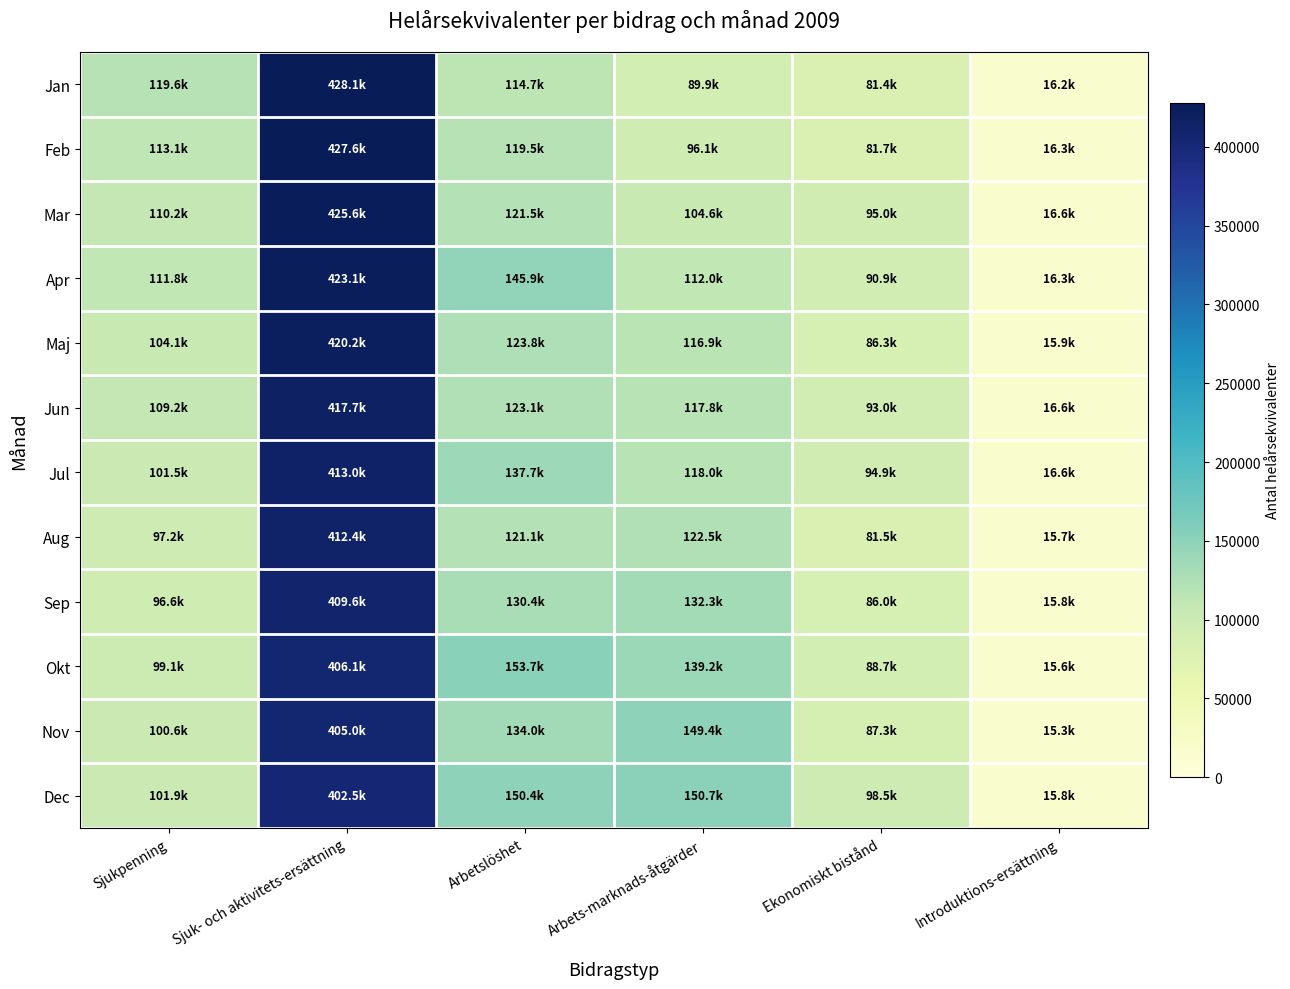

How many series are shown in this chart?

12